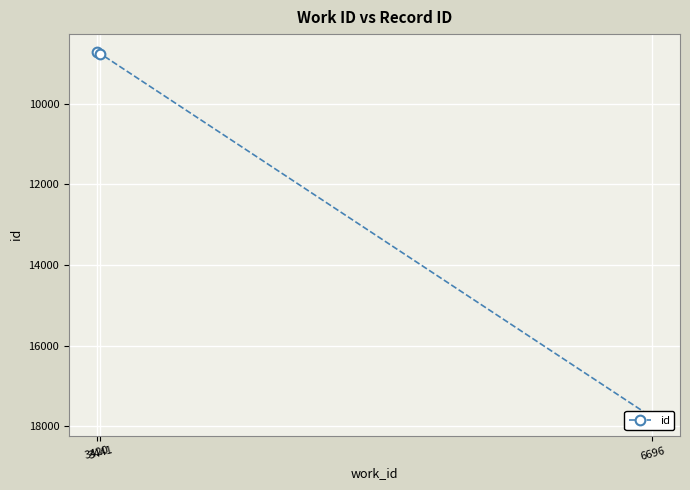

How many categories are shown in the chart?

3